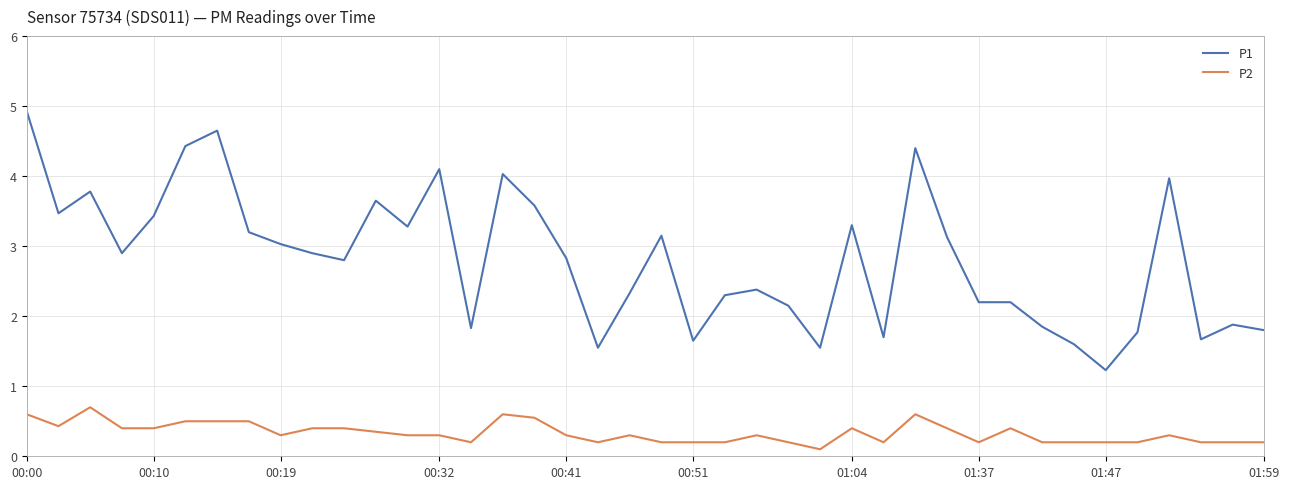

What is the lowest value of the P1 series?

1.2